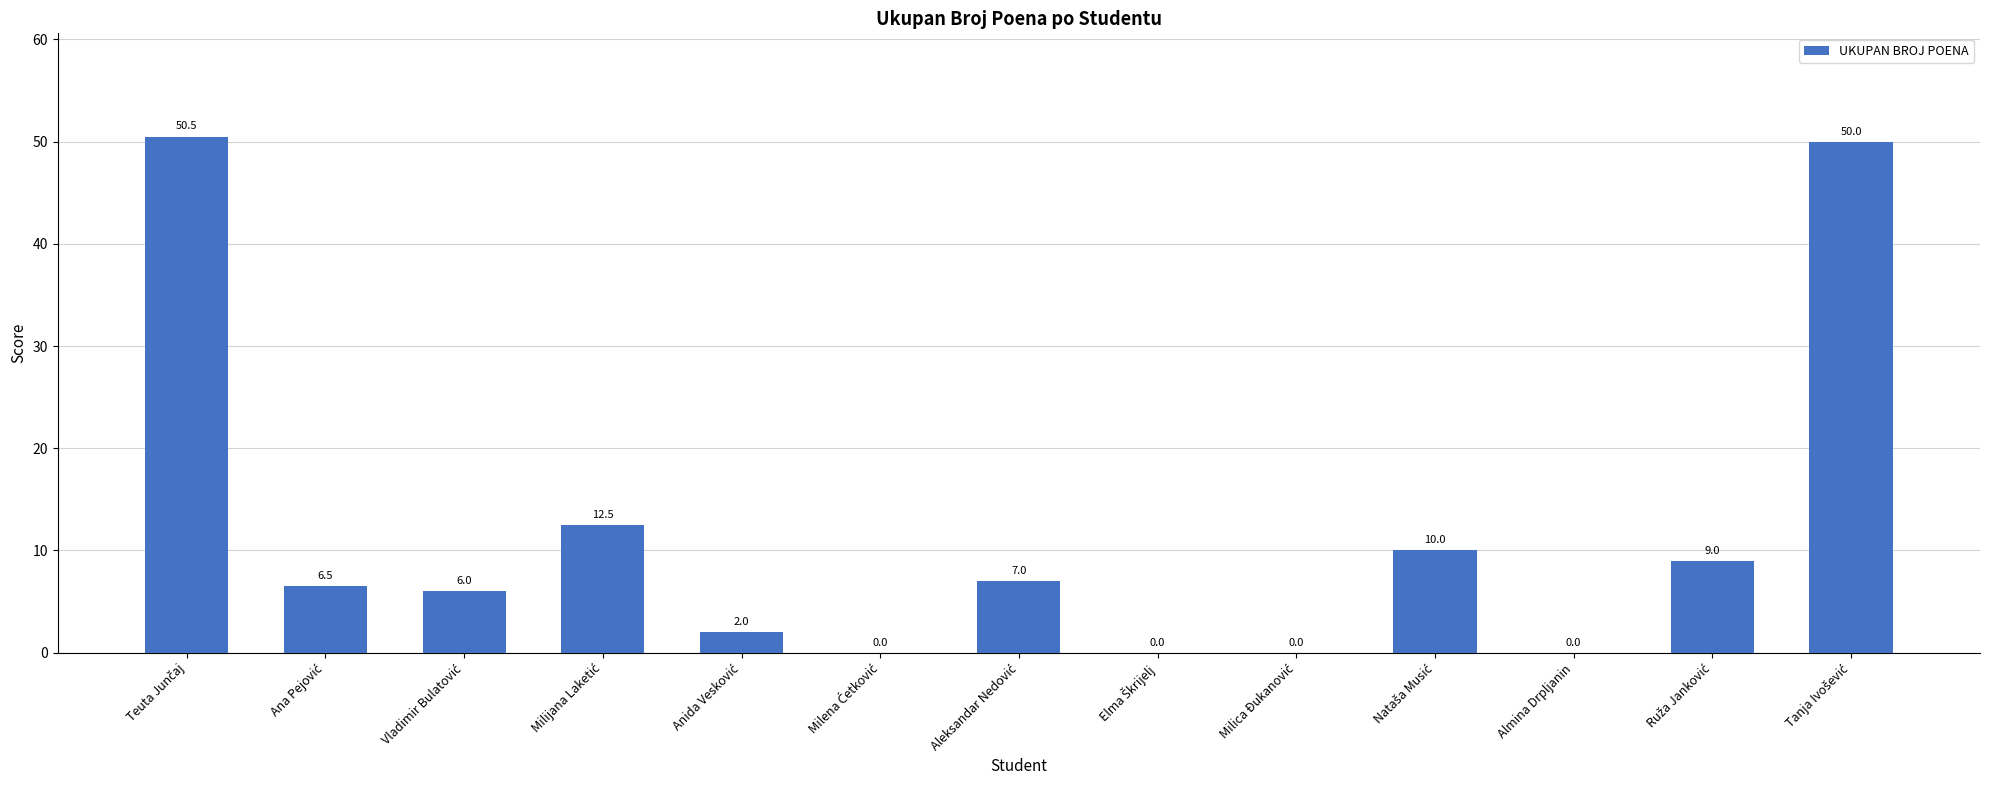

True or false: the data shows 0.0 at Almina Drpljanin.

True